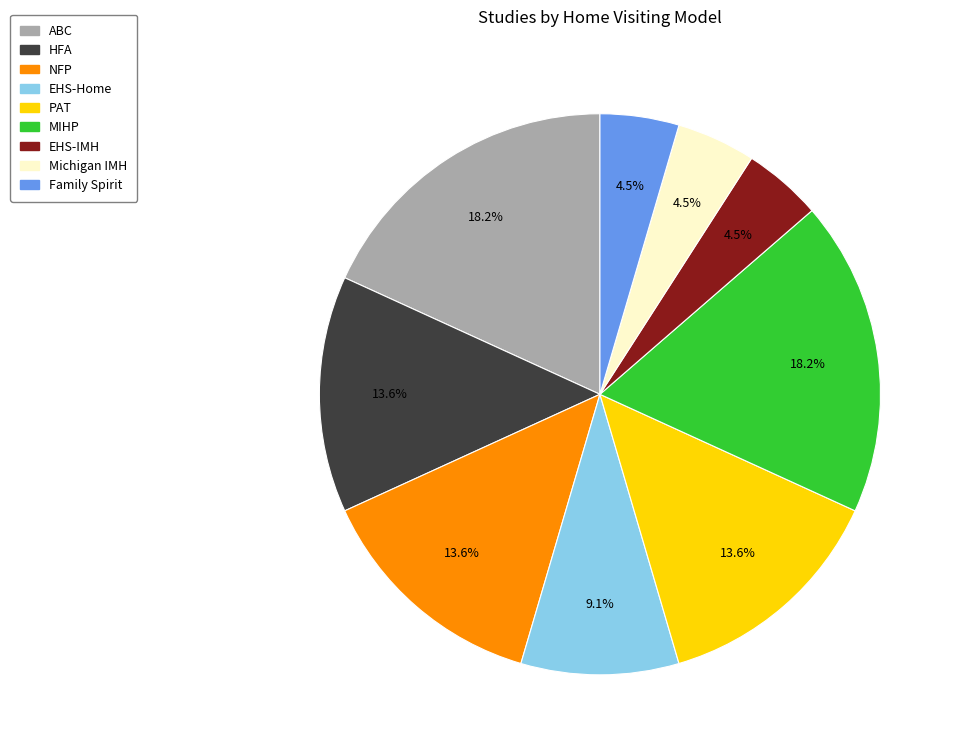

Is there a majority slice in this chart?

No